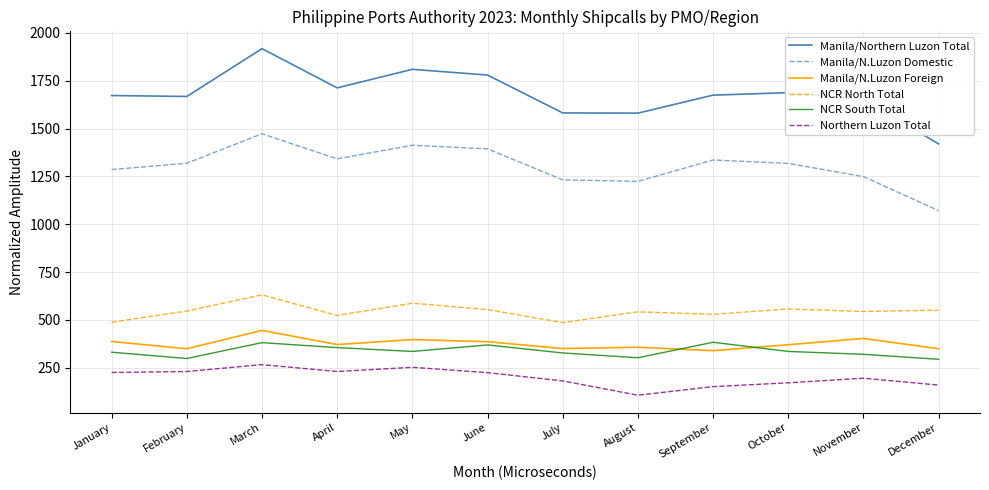

What is the sum of all NCR South Total values?

4030